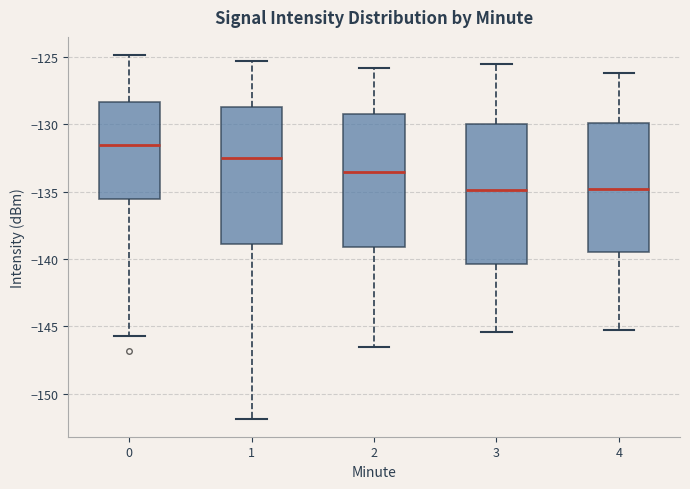

Reading left to right, read every box against the y-axis: the position of its median line, the range the box covers, and the ends of its whiskers. The values are not printed on the chart, so give them approximately, as read against the axis.

0: median -131.5, box -135.5 to -128.5, whiskers -145.5 to -125.0
1: median -132.5, box -139.0 to -128.5, whiskers -152.0 to -125.5
2: median -133.5, box -139.0 to -129.0, whiskers -146.5 to -126.0
3: median -135.0, box -140.5 to -130.0, whiskers -145.5 to -125.5
4: median -135.0, box -139.5 to -130.0, whiskers -145.5 to -126.0